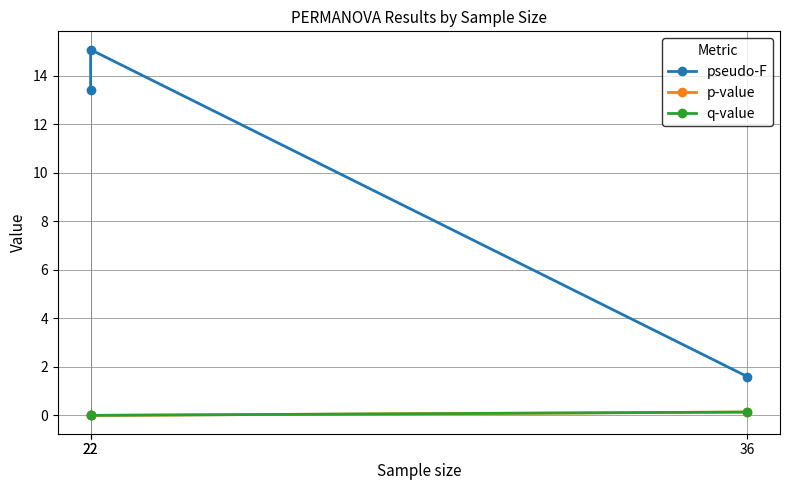

Which series has the largest total across all categories?

pseudo-F